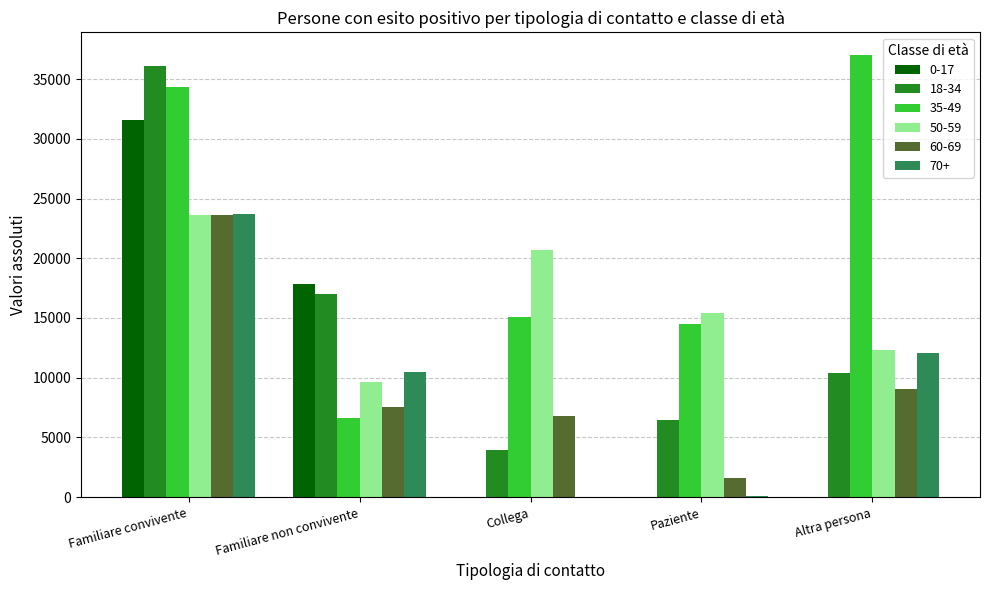

At which label does 35-49 reach its peak?

Altra persona